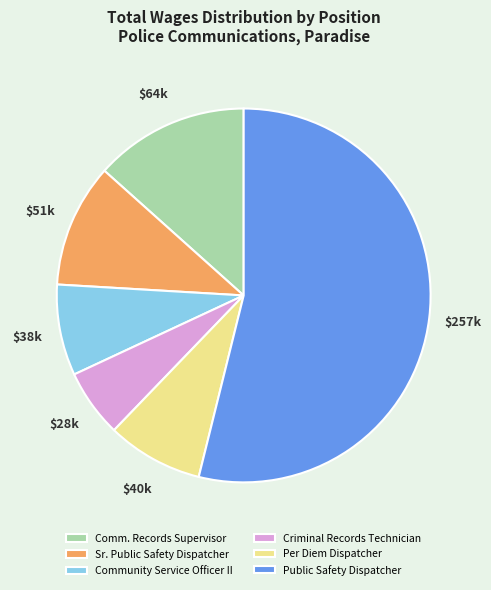

Approximately how many times larger is the value at Comm. Records Supervisor compared to Criminal Records Technician?

2.3